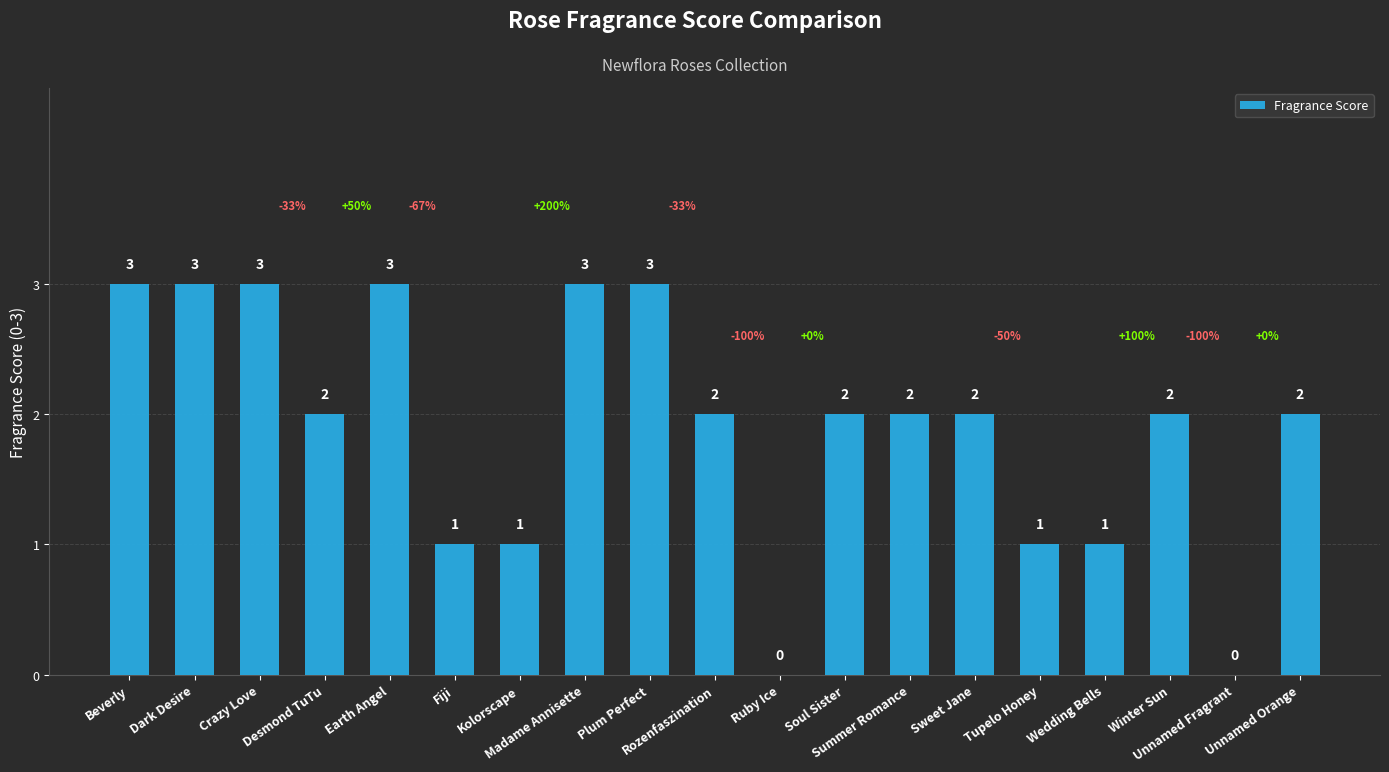

What is the average value?

2